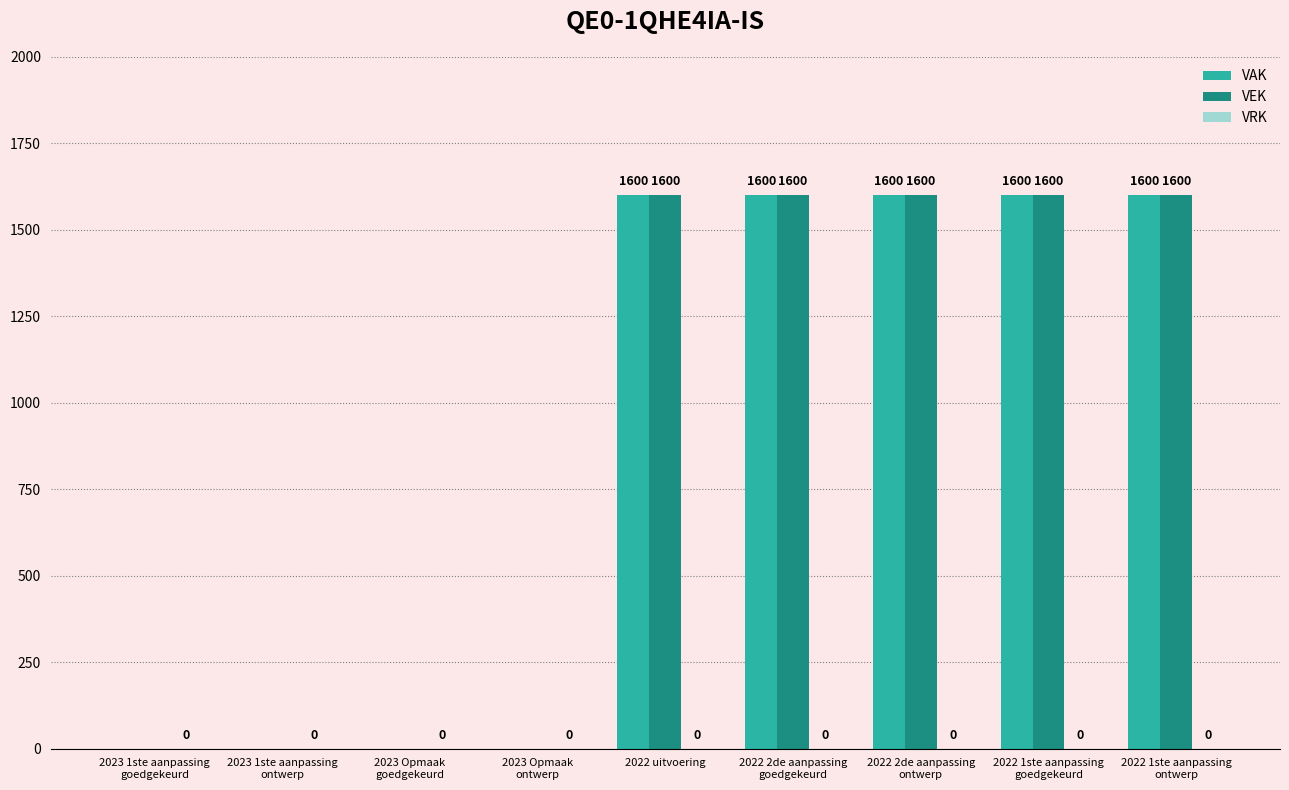

How many VEK values are between 0 and 1600?

9